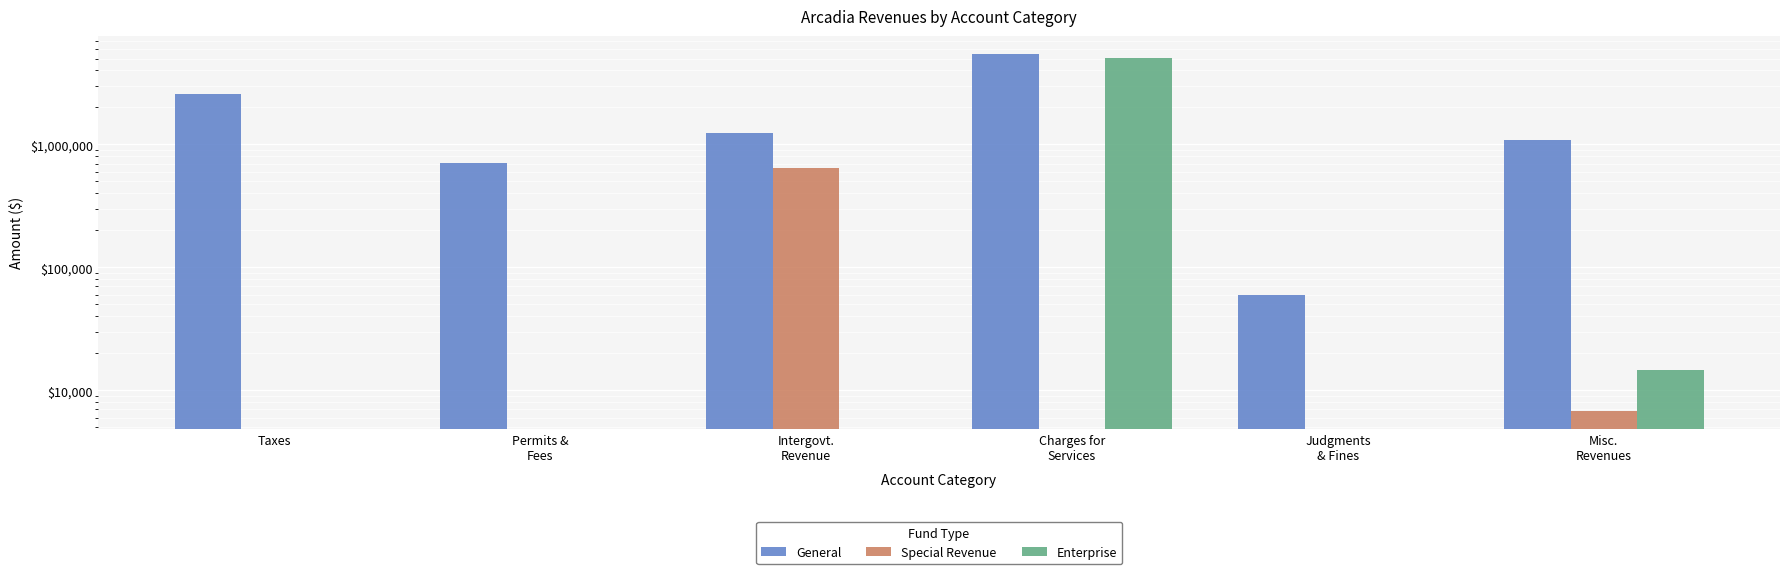

How many data points does each series have?

6